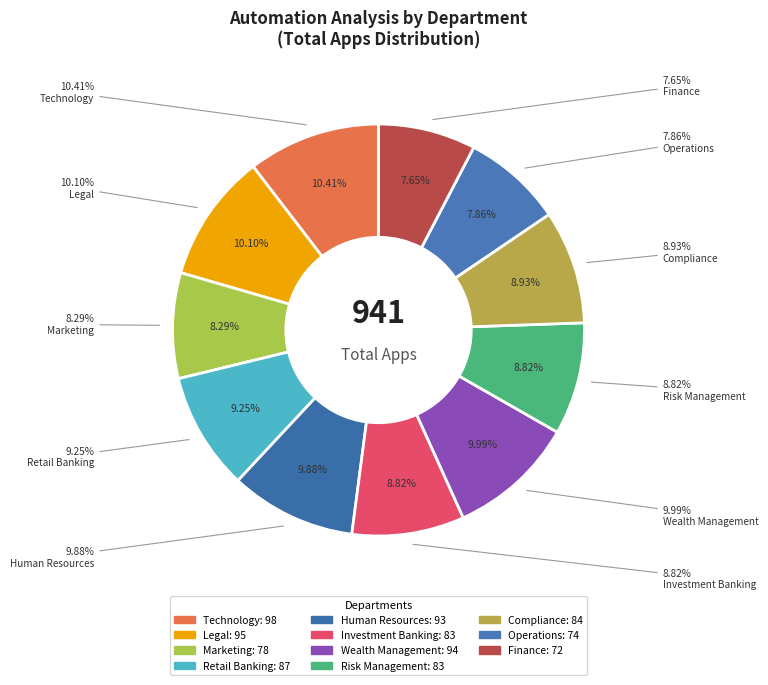

What percentage is the Technology slice, to the nearest percent?

10%